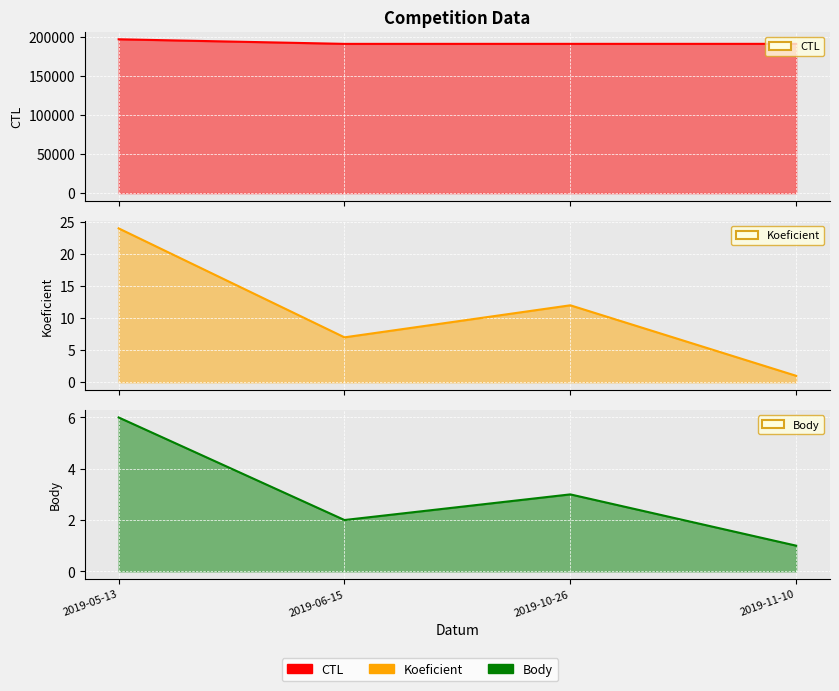

True or false: Koeficient line has a value of 12 at 2019-10-26.

True